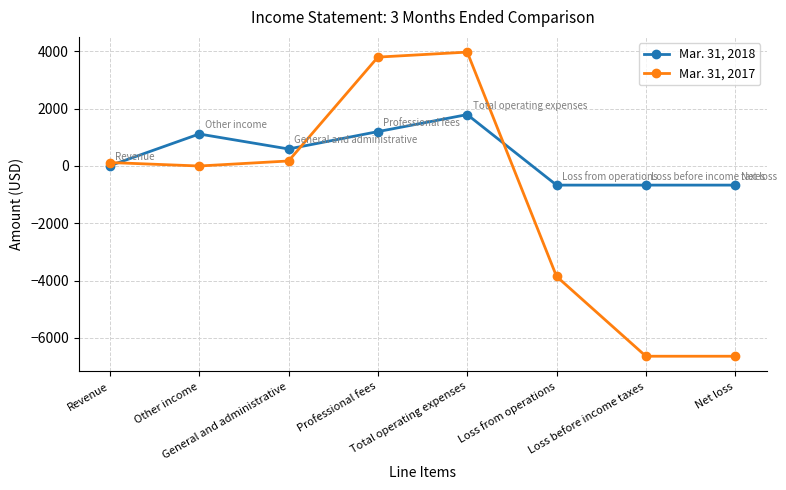

The value of Mar. 31, 2017 at Loss before income taxes is -6639. True or false?

True